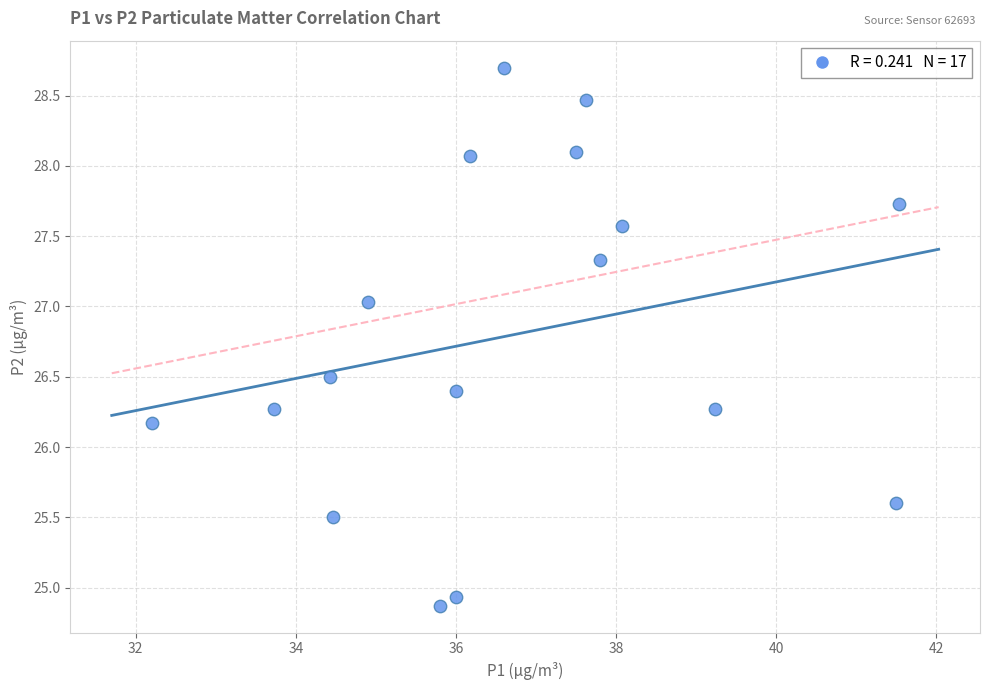

What is the range of X values (max minus min)?

9.3